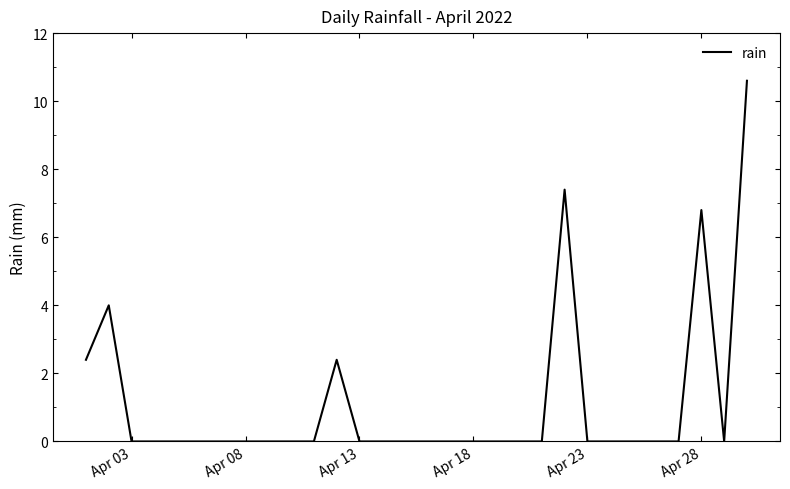

What is the maximum value shown in the chart?

10.6